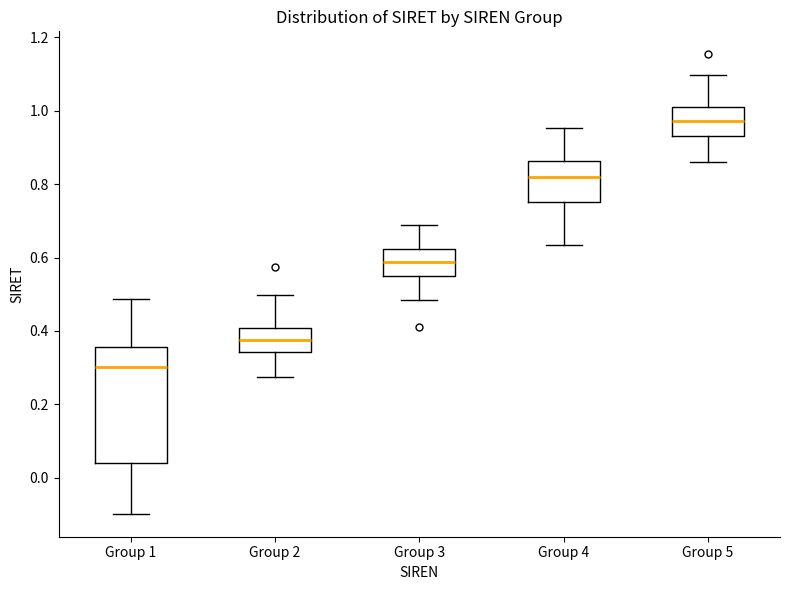

Reading left to right, read every box against the y-axis: the position of its median line, the range the box covers, and the ends of its whiskers. The values are not printed on the chart, so give them approximately, as read against the axis.

Group 1: median 0.30, box 0.04 to 0.36, whiskers -0.10 to 0.48
Group 2: median 0.38, box 0.34 to 0.40, whiskers 0.28 to 0.50
Group 3: median 0.58, box 0.56 to 0.62, whiskers 0.48 to 0.68
Group 4: median 0.82, box 0.76 to 0.86, whiskers 0.64 to 0.96
Group 5: median 0.98, box 0.94 to 1.00, whiskers 0.86 to 1.10